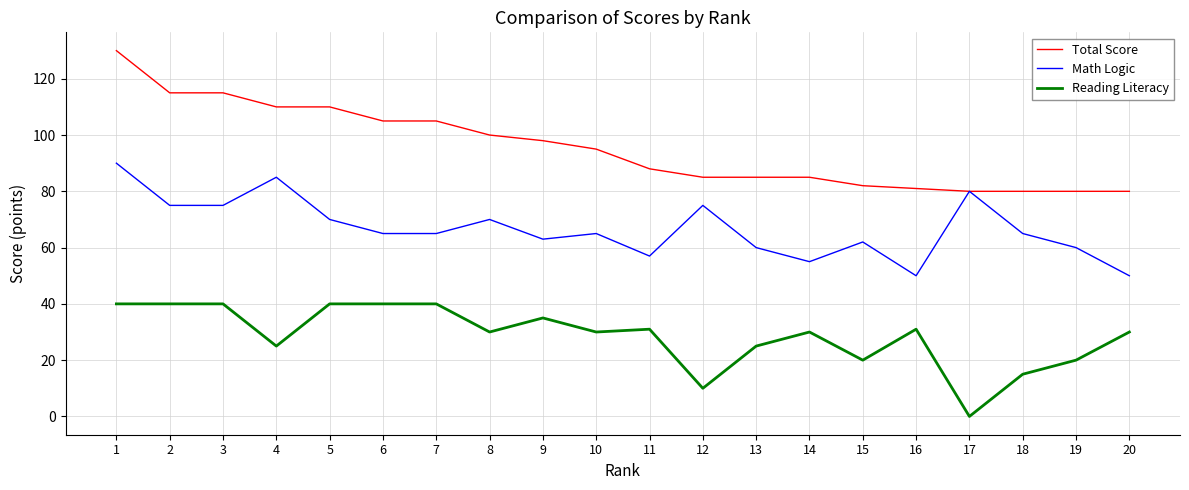

True or false: Reading Literacy and Total Score intersect in this chart.

False